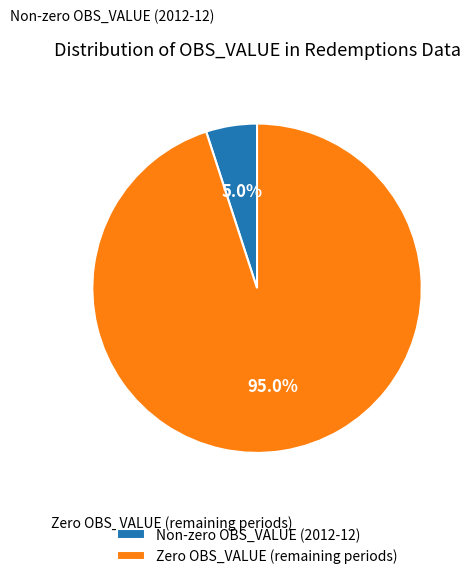

Rank the categories by value from lowest to highest.

Non-zero OBS_VALUE (2012-12), Zero OBS_VALUE (remaining periods)